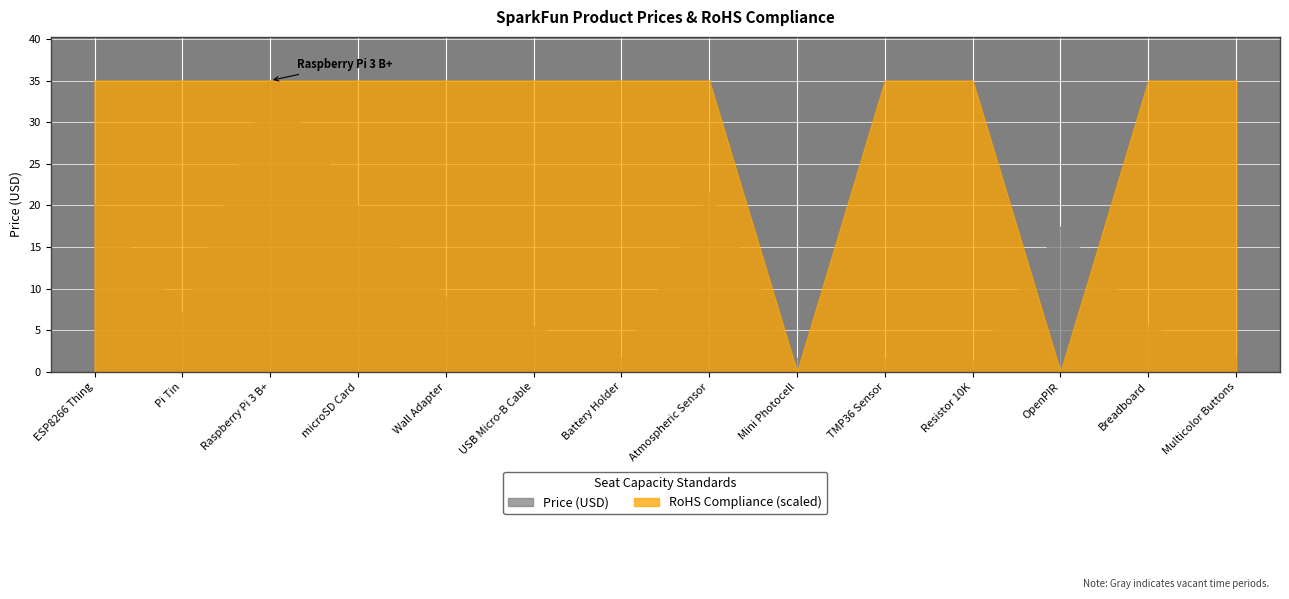

Is the value of Price (USD) at Pi Tin greater than the value of RoHS Compliance (scaled) at microSD Card?

No